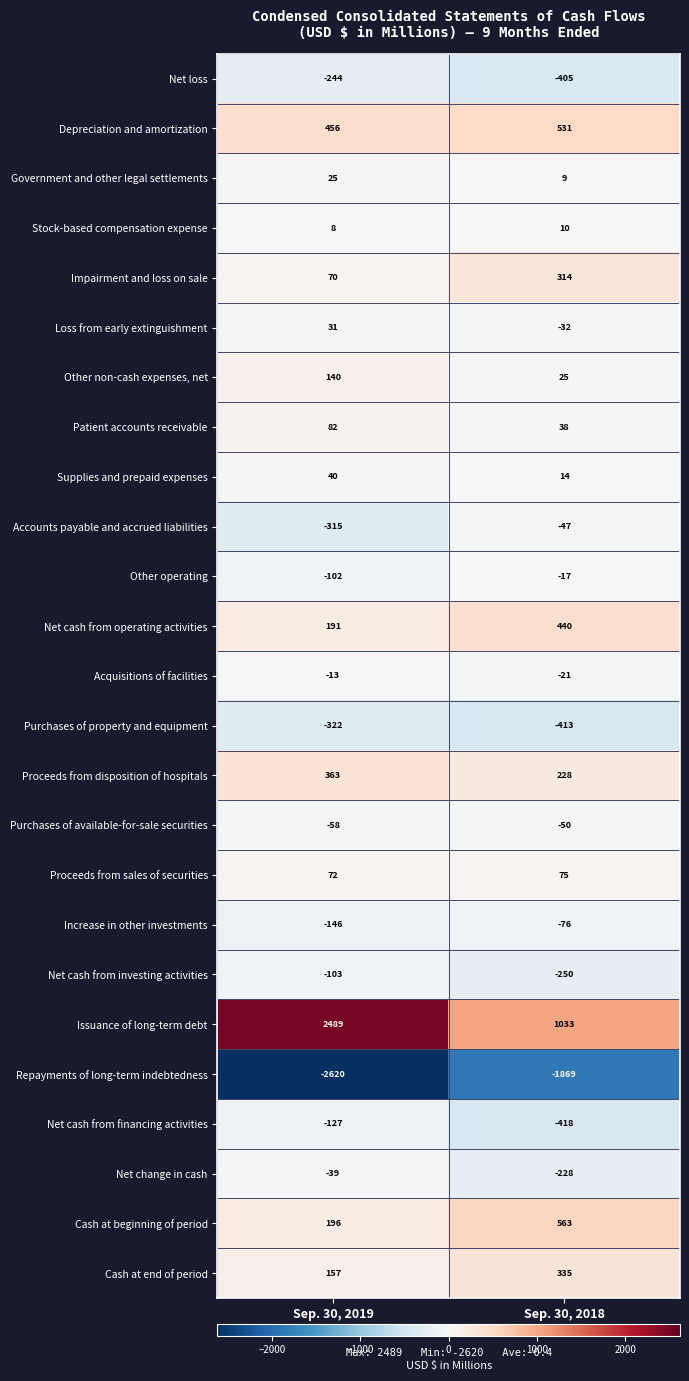

True or false: Issuance of long-term debt has a value of 366 at Sep. 30, 2018.

False